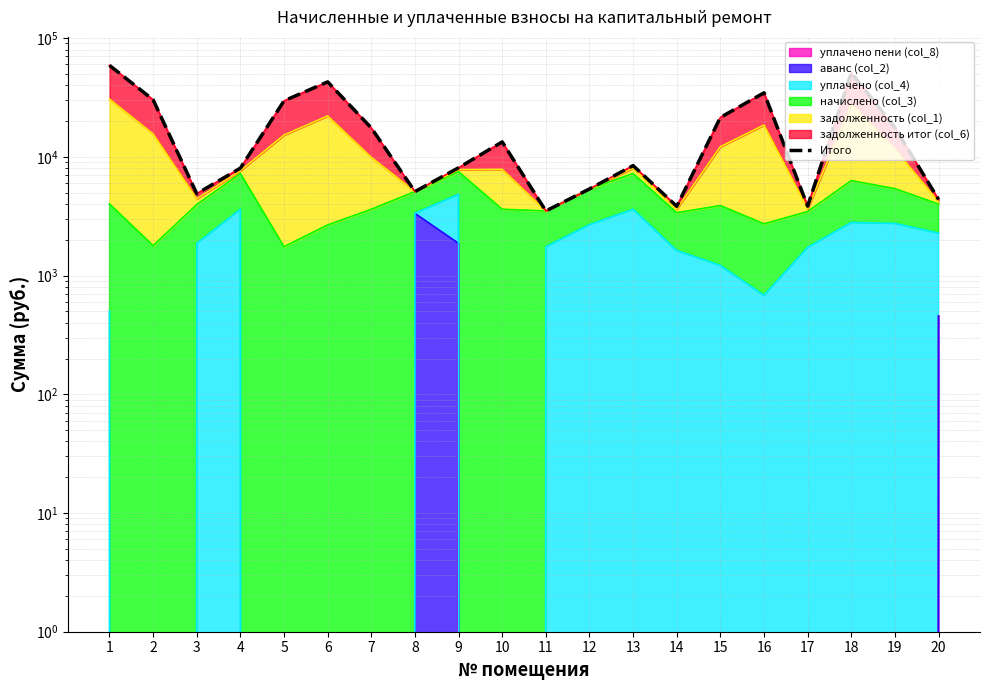

How many data points does each series have?

20